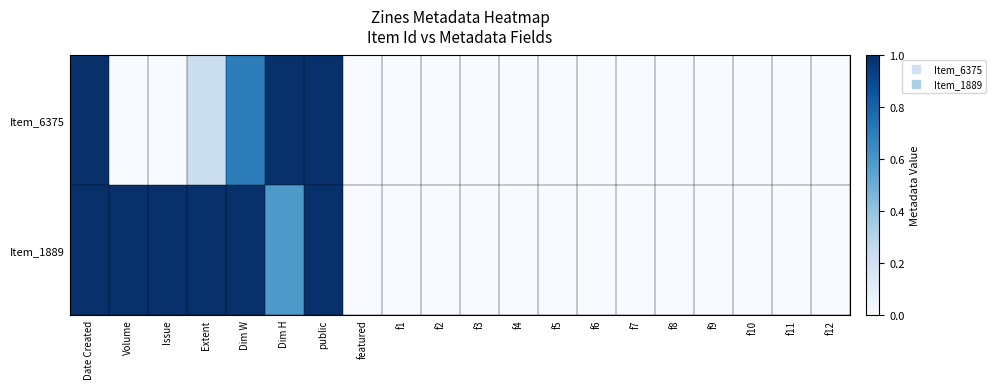

Which series has the largest range (max minus min)?

Item_6375